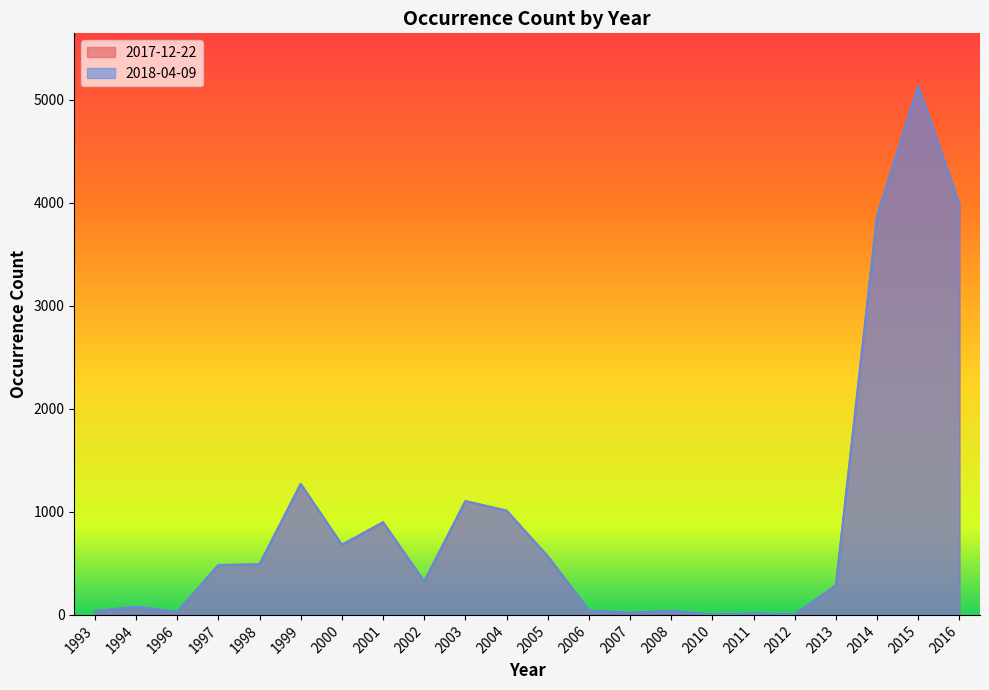

Which series has the widest spread of values?

2017-12-22